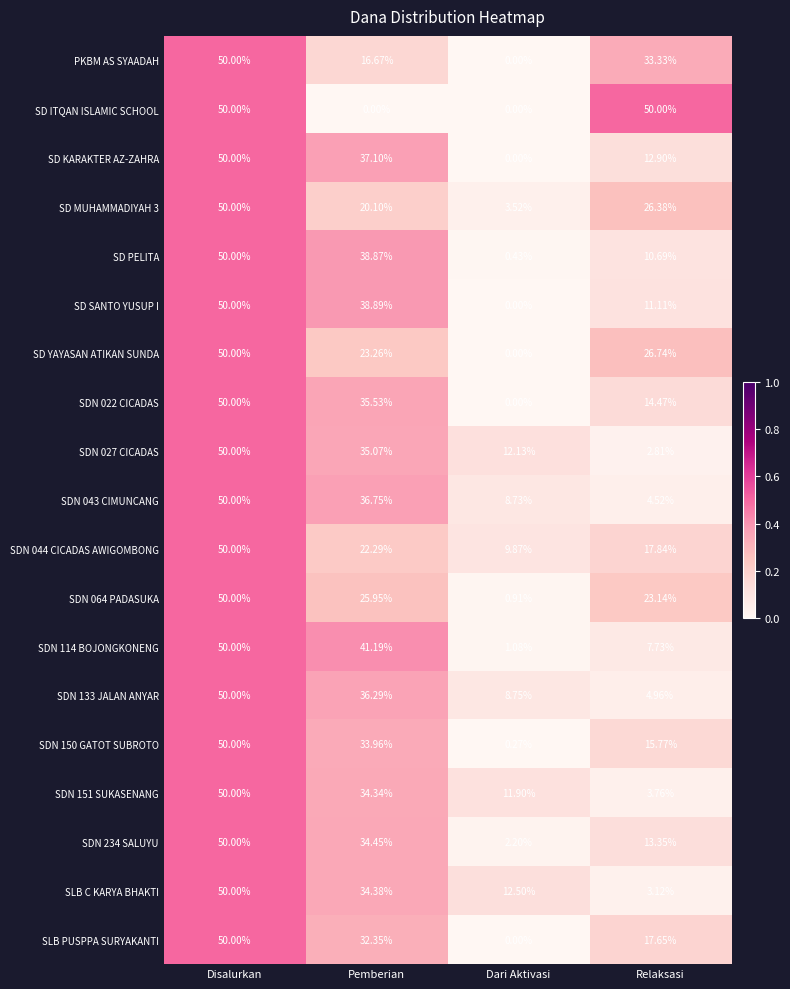

Where is SDN 043 CIMUNCANG nearest to the value 27?

Pemberian